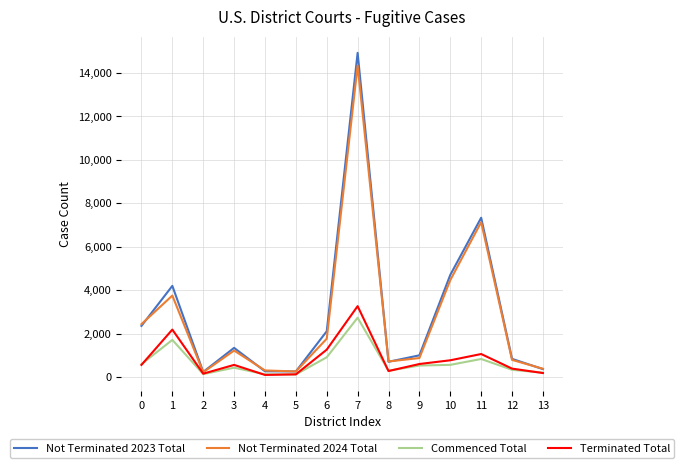

Which series has the widest spread of values?

Not Terminated 2023 Total